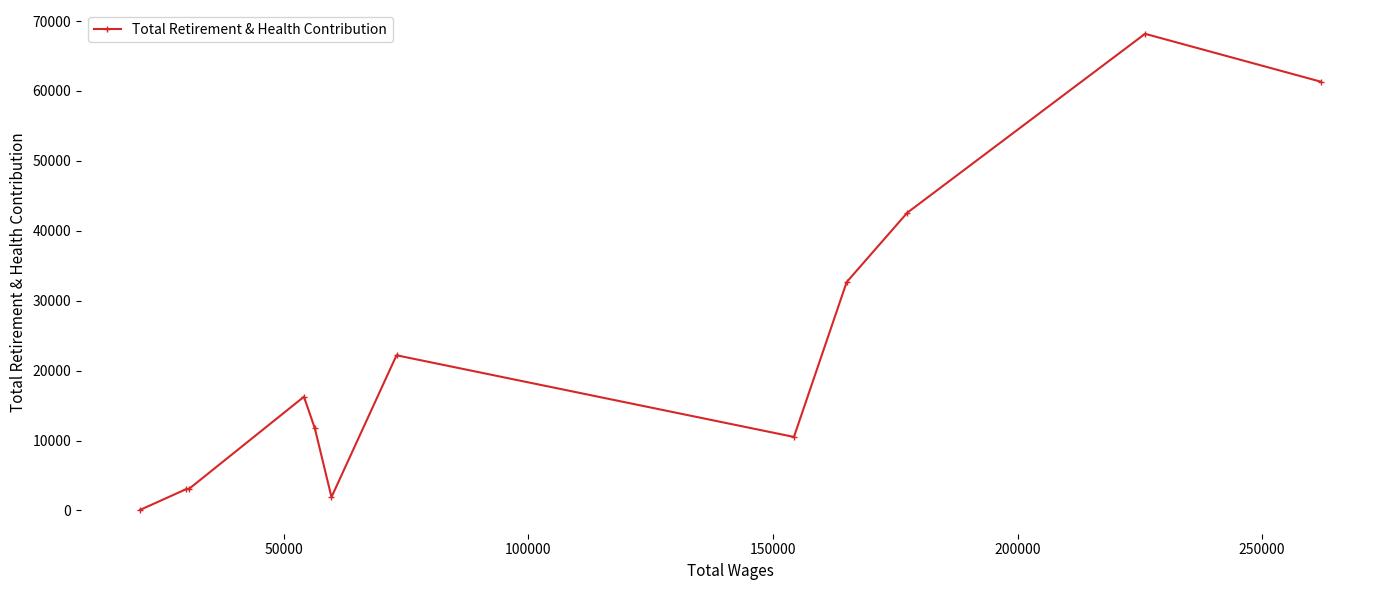

What is the difference between the maximum and minimum values?

68110